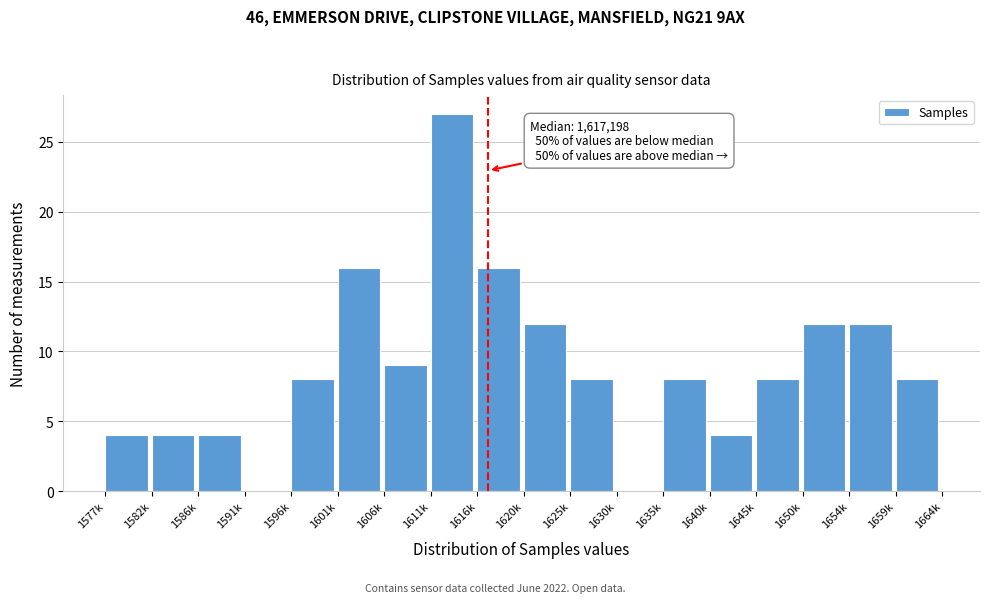

Reading left to right, transcribe all the data shown in this chart.

1577k=4	1582k=4	1586k=4	1591k=0	1596k=8	1601k=16	1606k=9	1611k=27	1616k=16	1620k=12	1625k=8	1630k=0	1635k=8	1640k=4	1645k=8	1650k=12	1654k=12	1659k=8